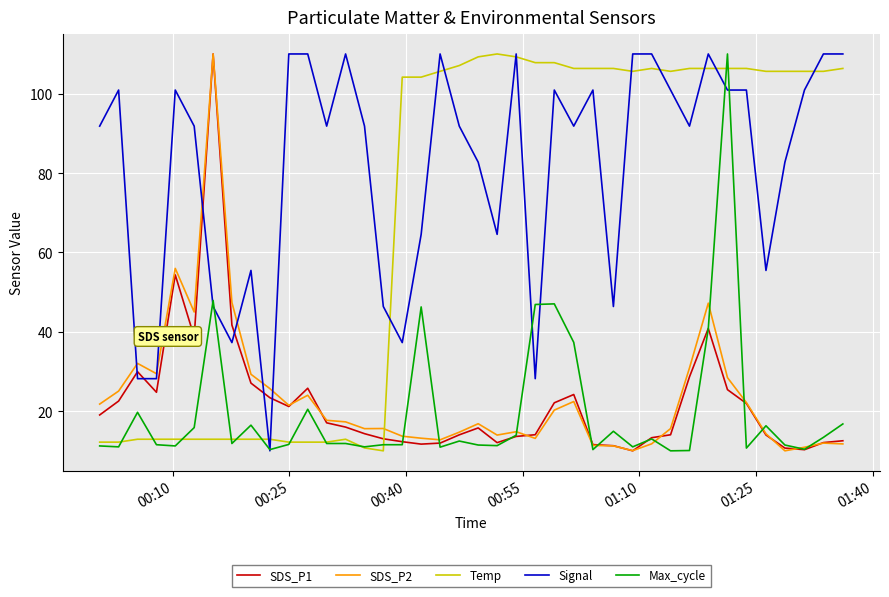

What are all the series names shown in the legend?

SDS_P1, SDS_P2, Temp, Signal, Max_cycle